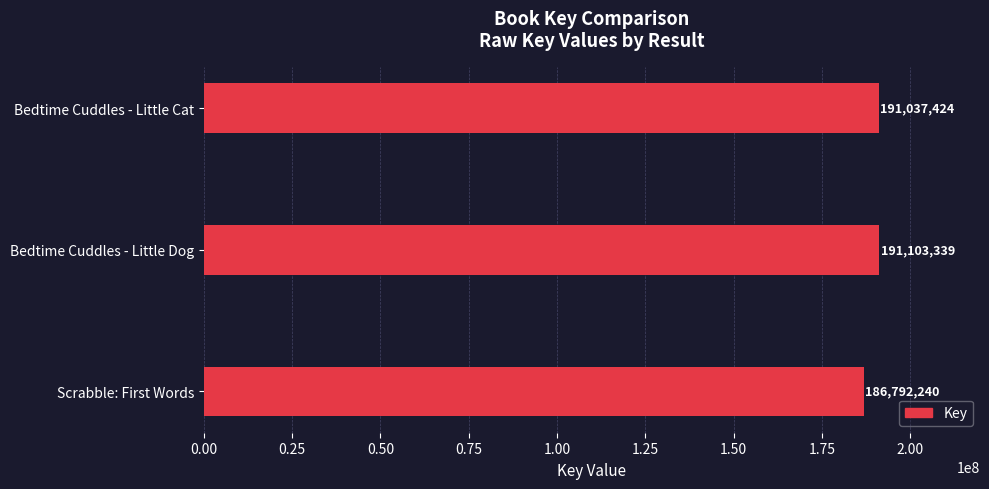

Which has a higher value, Bedtime Cuddles - Little Dog or Scrabble: First Words?

Bedtime Cuddles - Little Dog